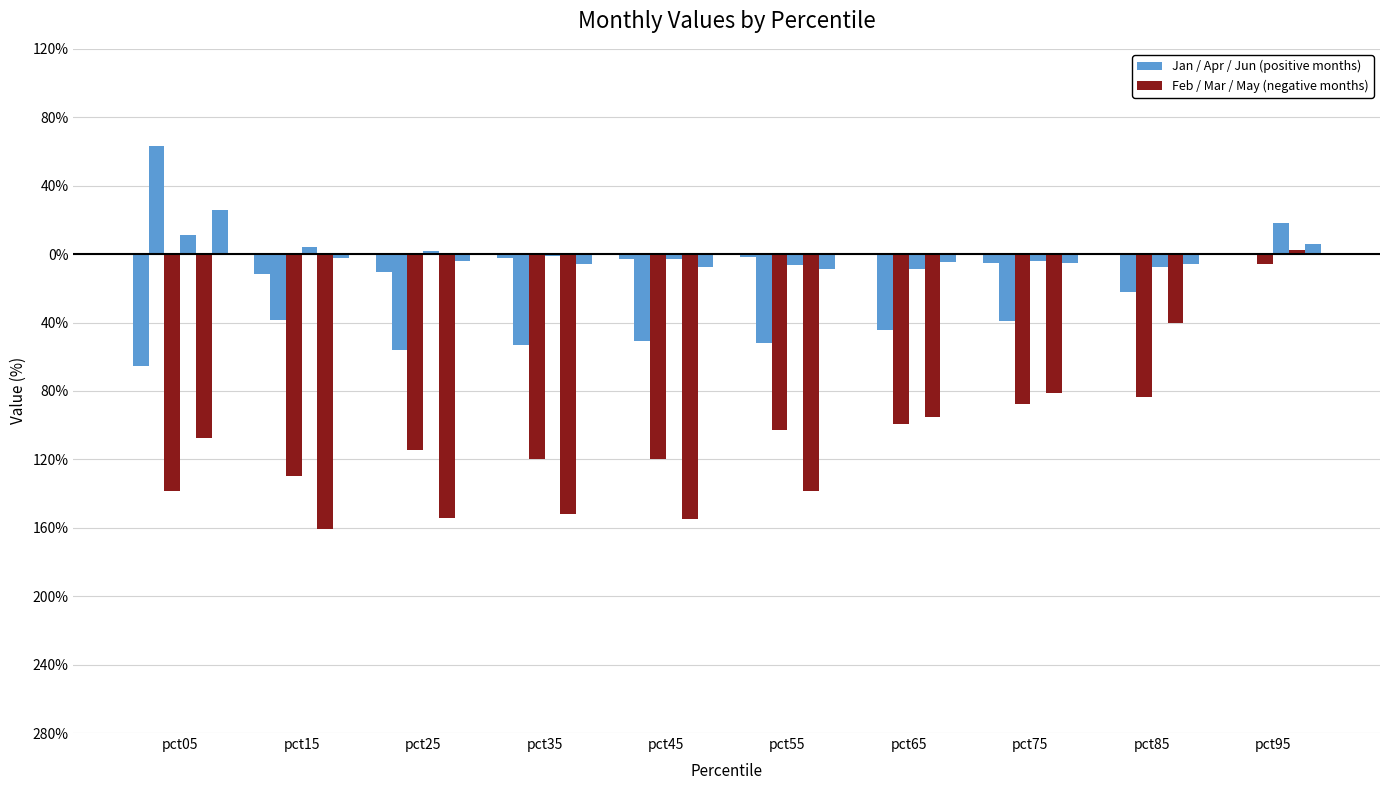

Are the bars horizontal?

No